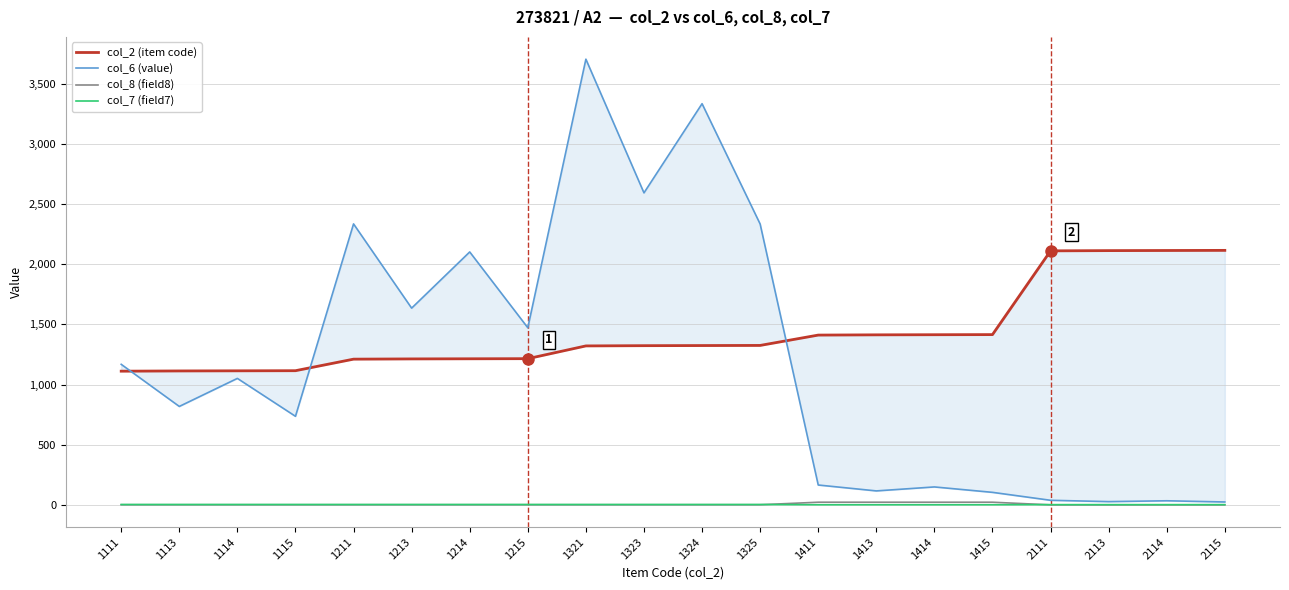

At how many categories does at least one series exceed 3309?

2